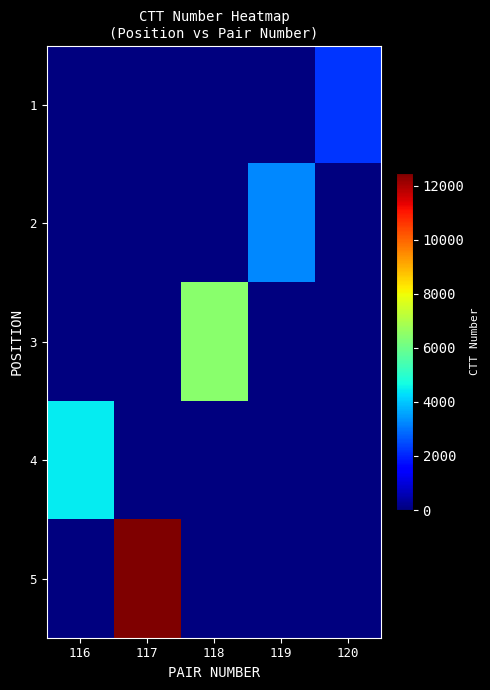

At which category does the chart reach its minimum across all series?

116